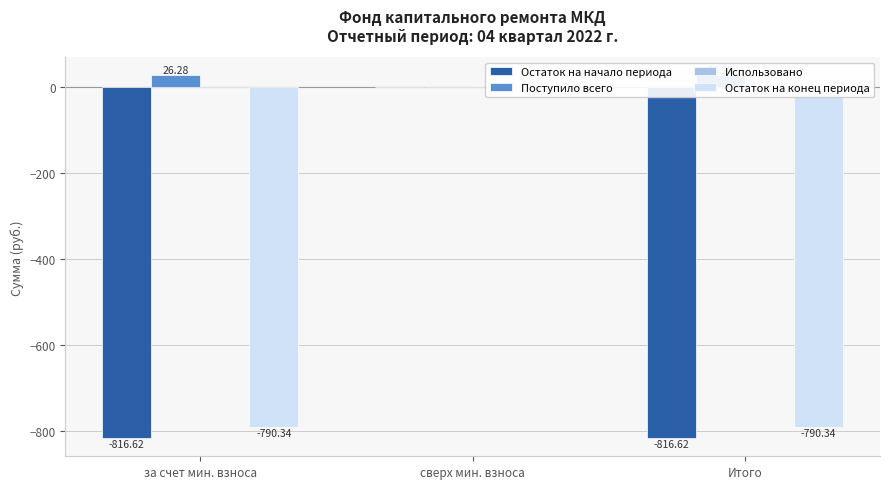

Which series has the widest spread of values?

Остаток на начало периода